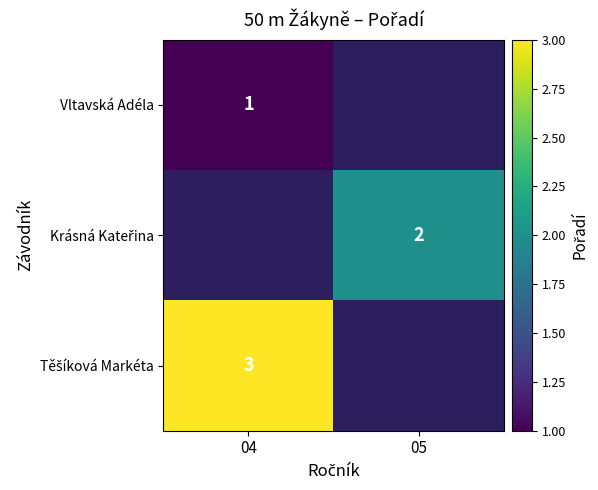

The value of Vltavská Adéla at 04 is 1. True or false?

True